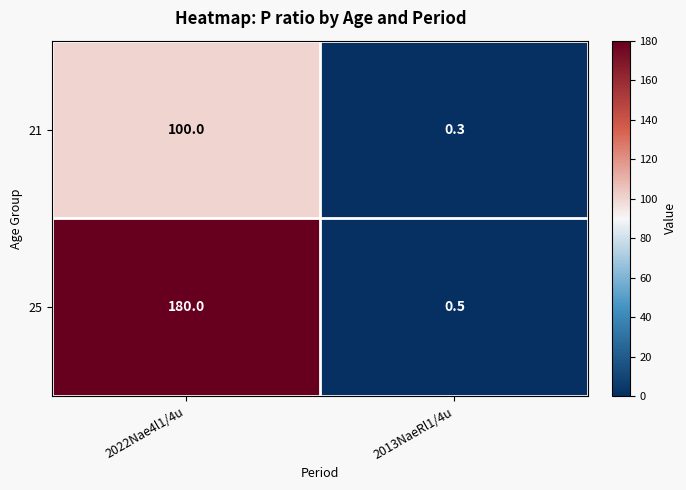

What is the greatest value displayed?

180.0